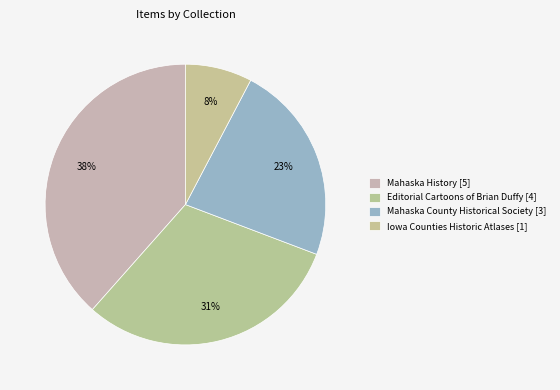

How many segments does this pie chart have?

4